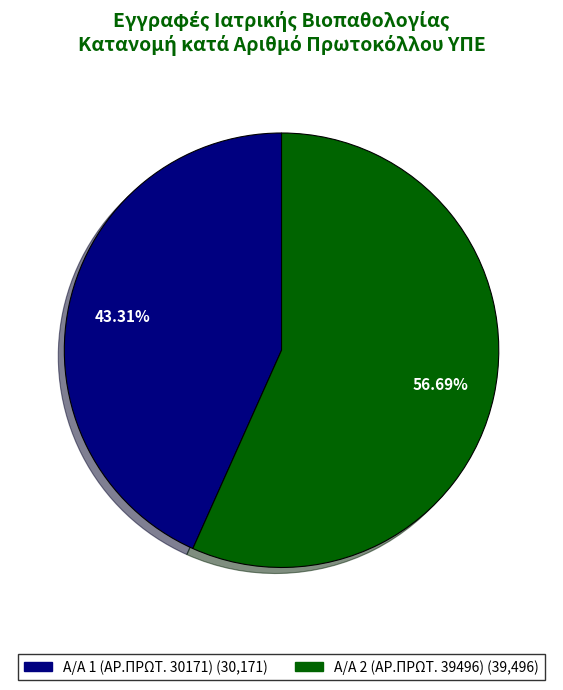

Is there any slice that represents more than half of the pie?

Yes